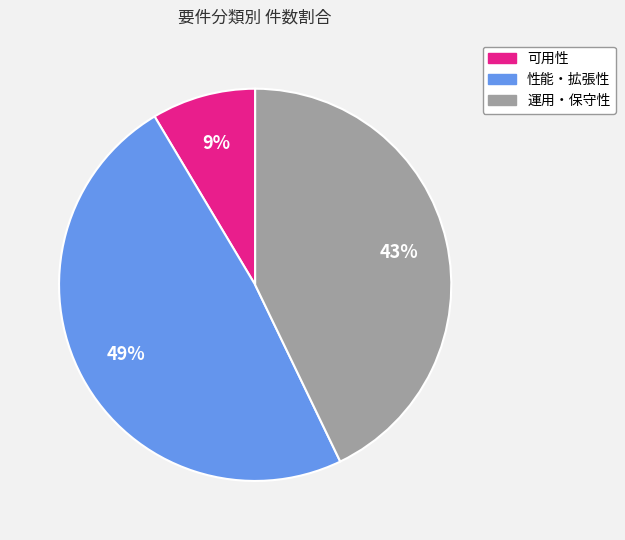

To the nearest percent, what portion does 可用性 represent?

9%